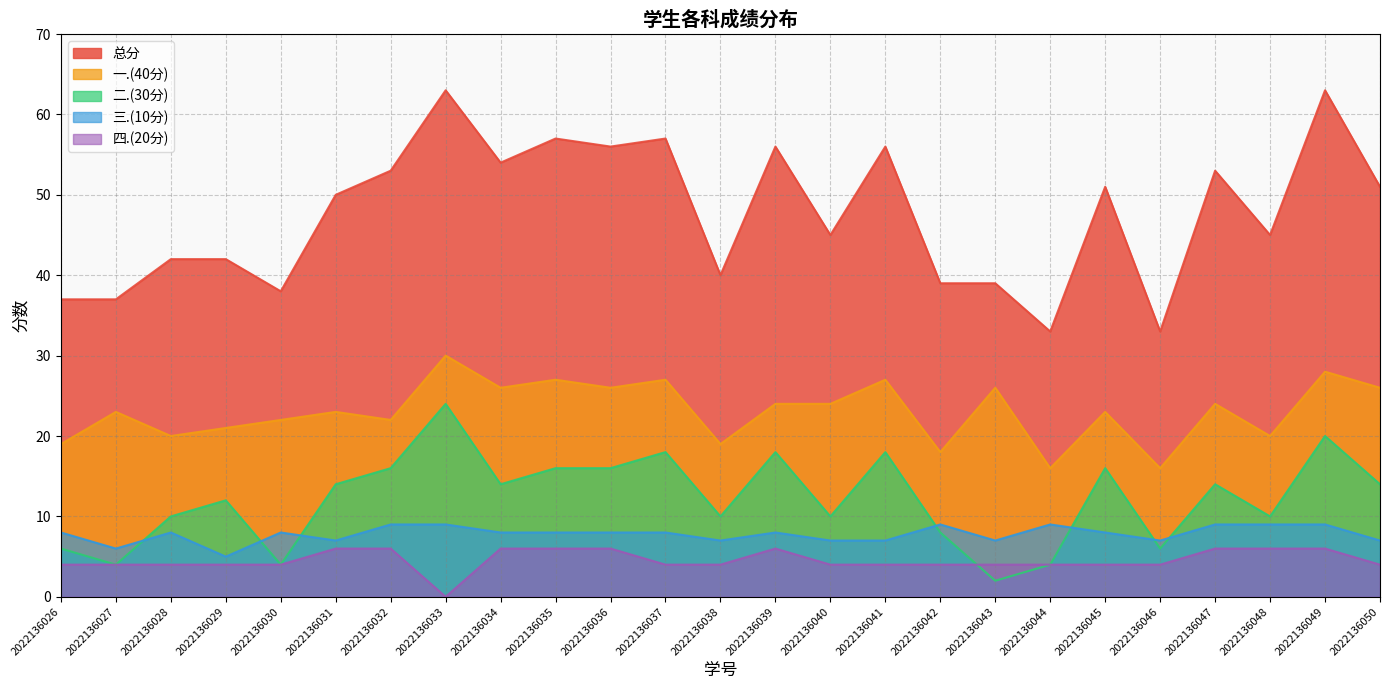

At which category does 三.(10分) reach its first local peak?

2022136028